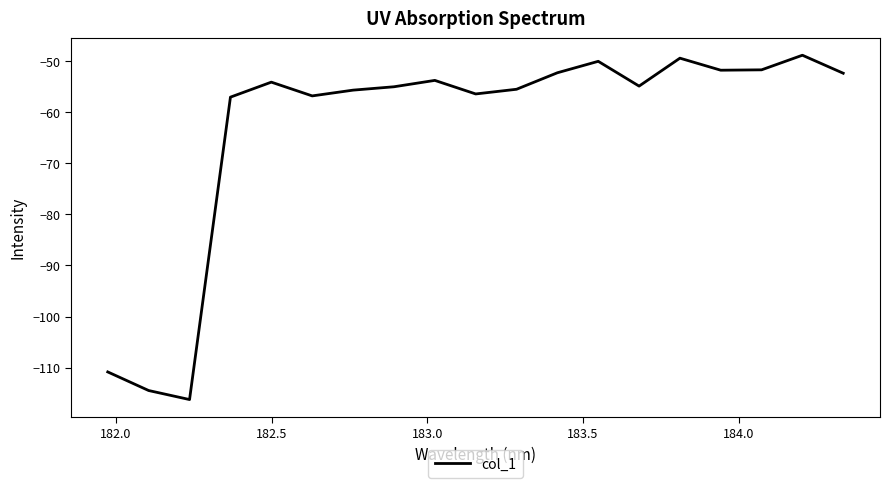

What is the maximum value shown in the chart?

-48.8